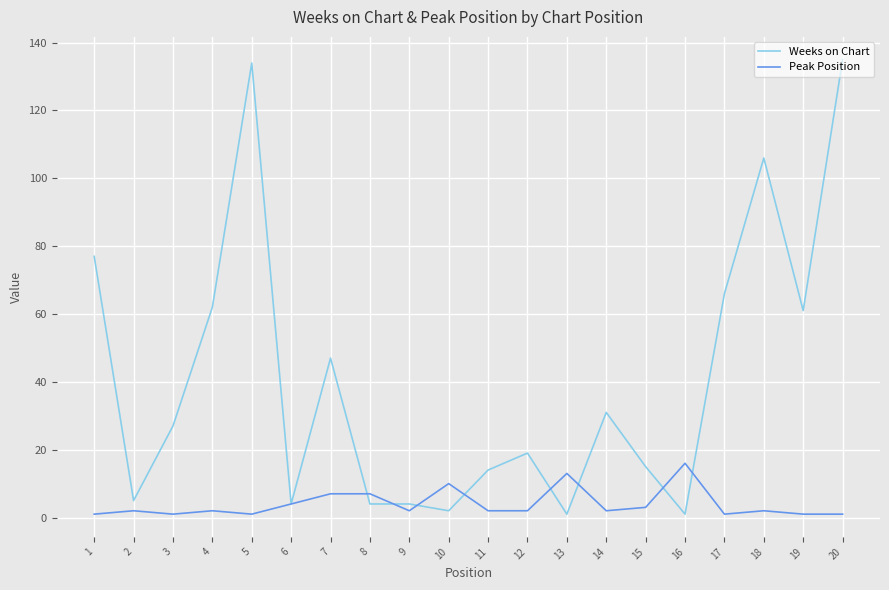

True or false: Weeks on Chart has more than 2 points higher than both neighbors.

True